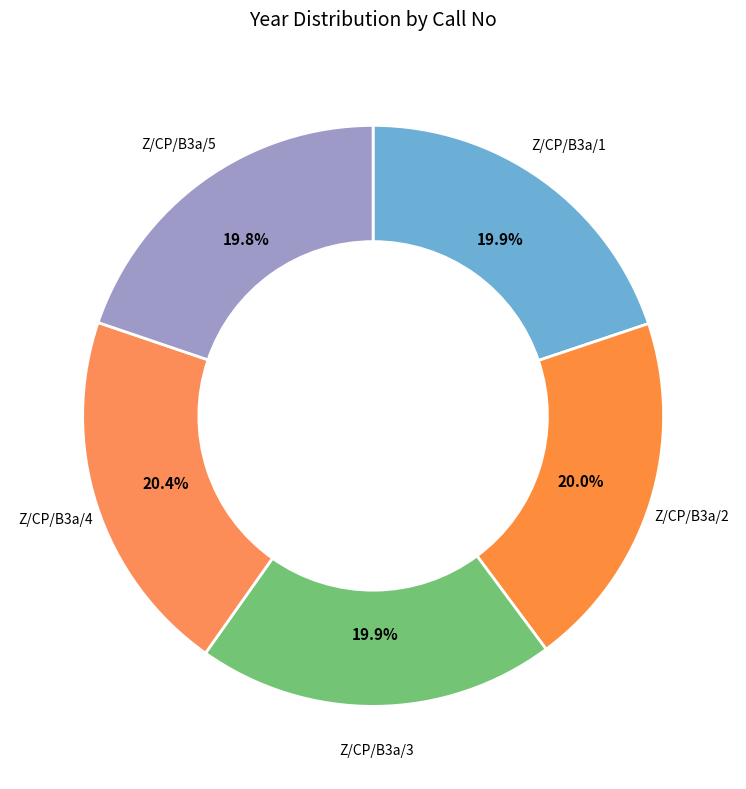

To the nearest percent, what is the combined percentage of Z/CP/B3a/2 and Z/CP/B3a/1?

40%